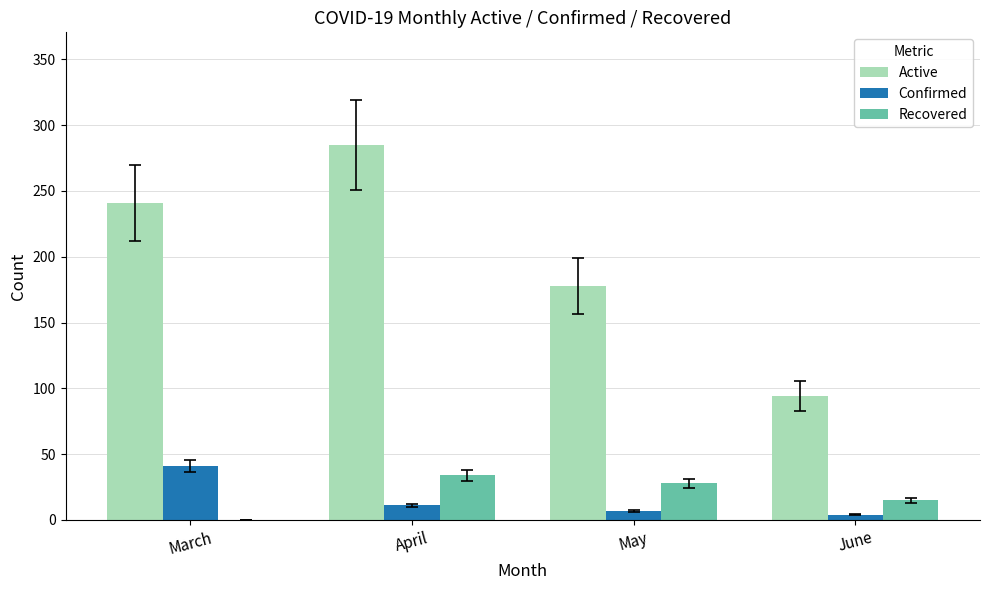

What is the approximate value of Active at June, to the nearest 50?

100